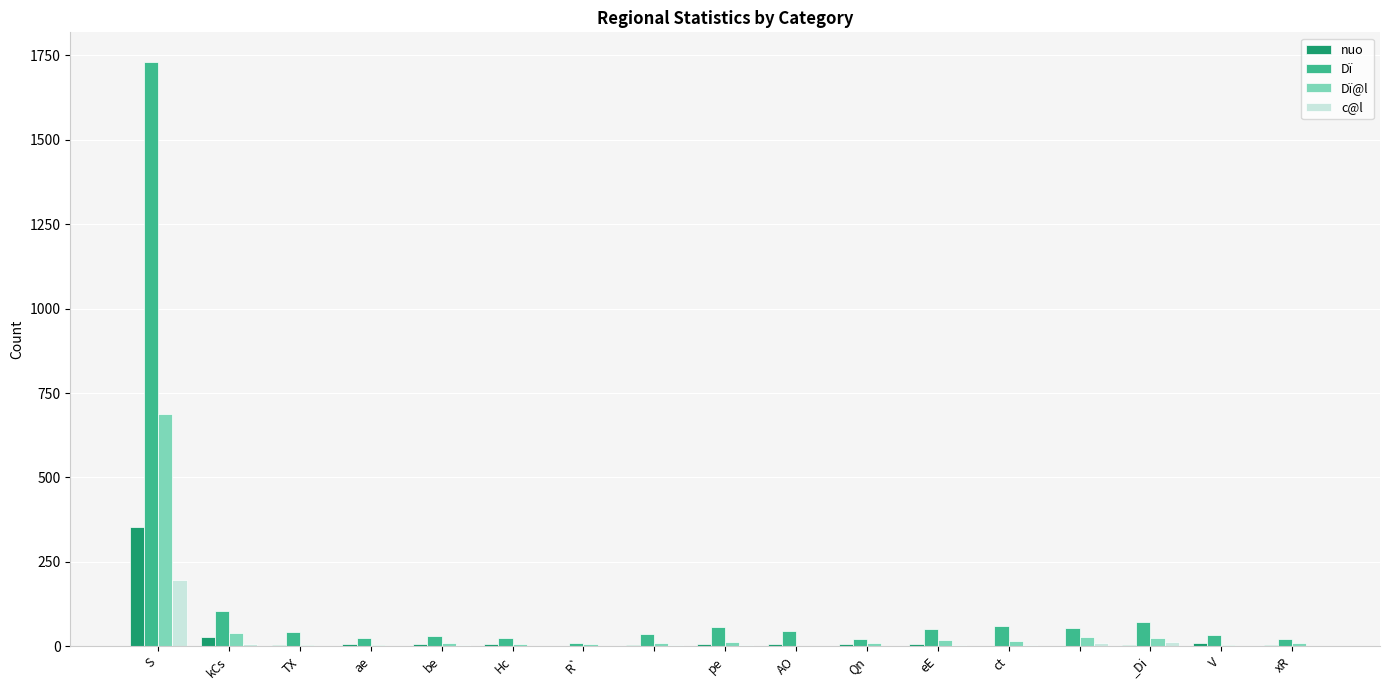

What is the sum of all Dï values?

2423